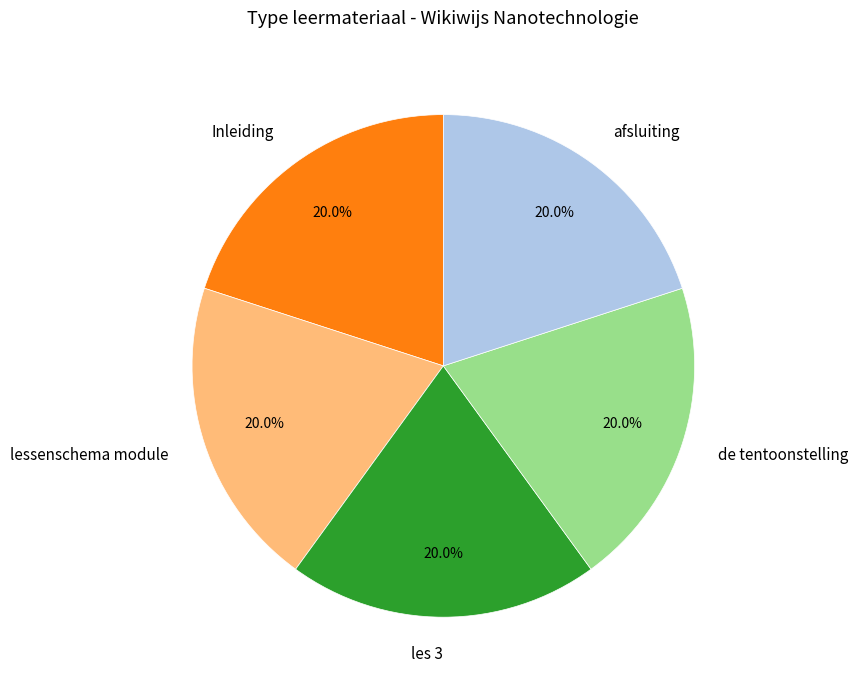

Is there any slice that represents more than half of the pie?

No